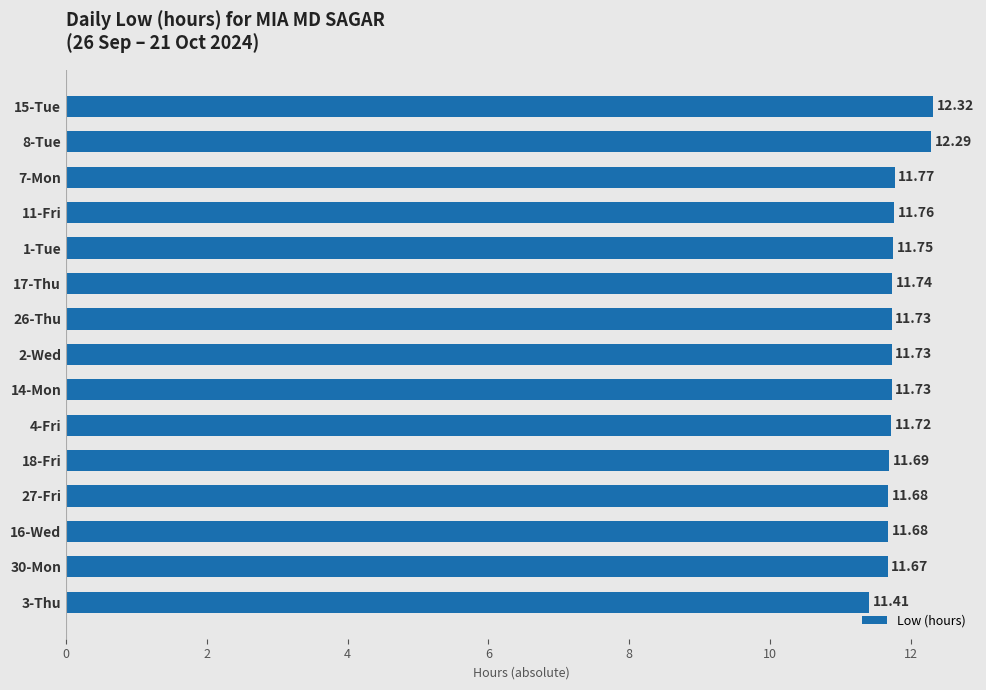

What is the ratio of the value at 3-Thu to the value at 2-Wed?

1.0